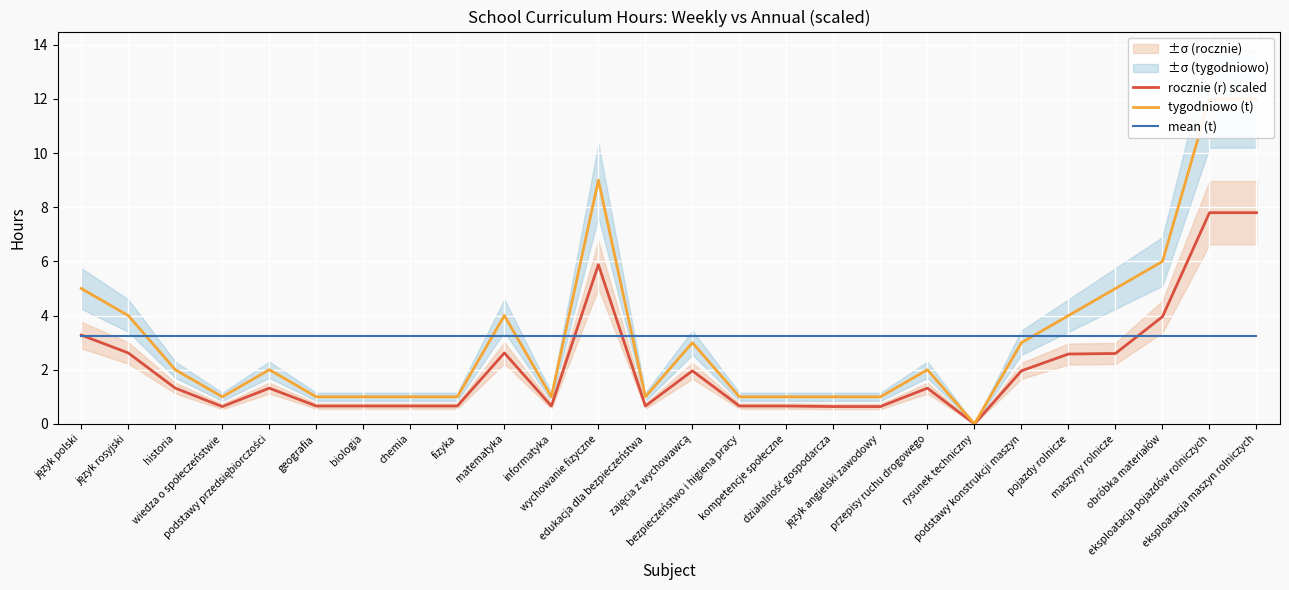

What is the label of the 8th point from the left?

chemia